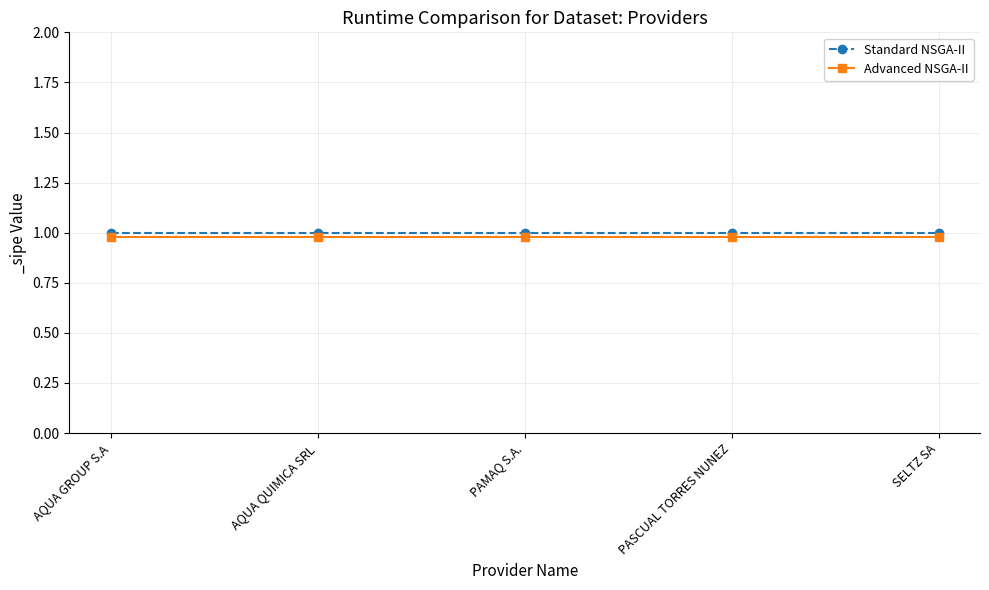

What is the label of the 3rd point from the left?

PAMAQ S.A.